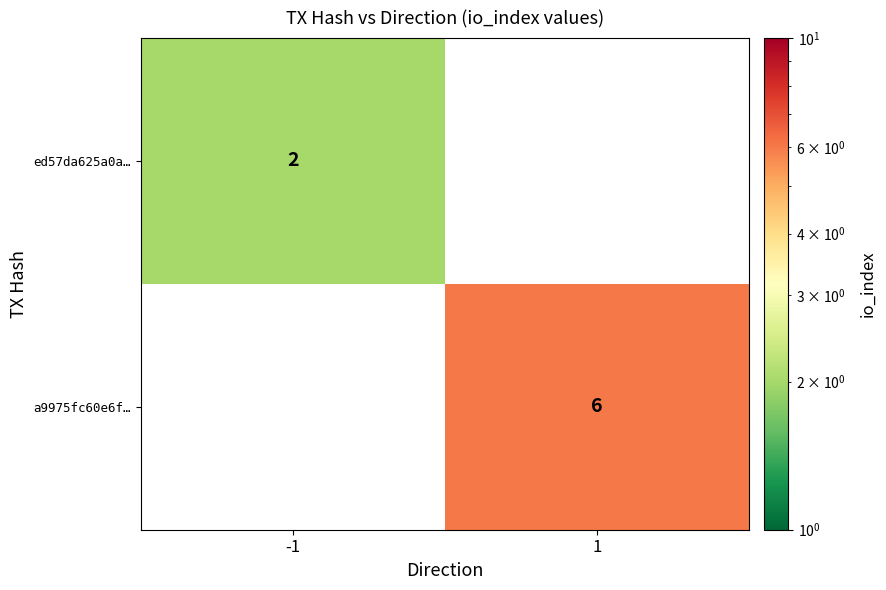

How many categories are shown in the chart?

2